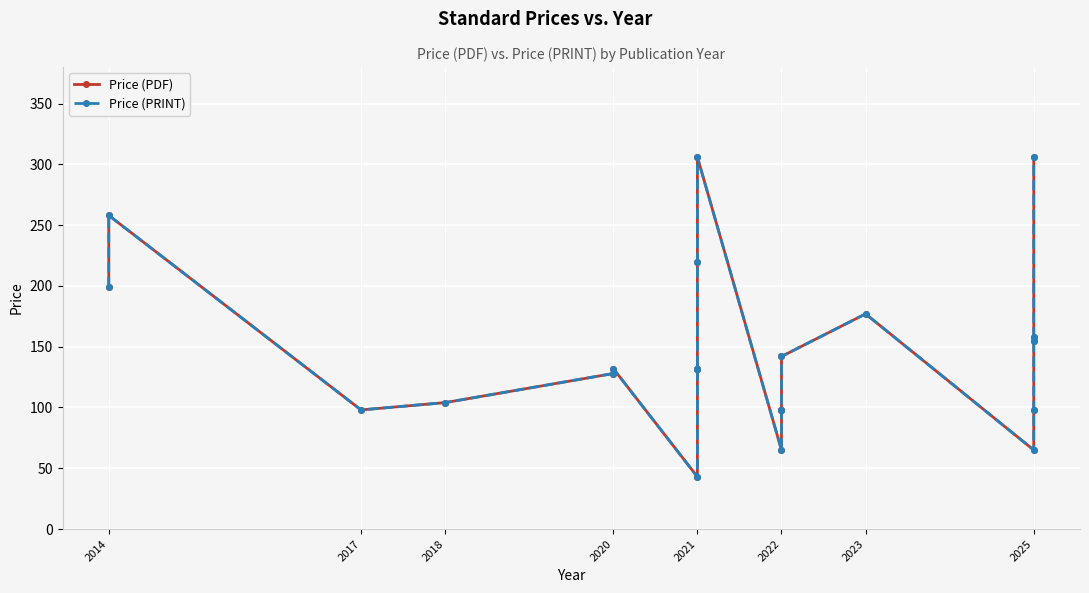

Which series has the largest range (max minus min)?

Price (PDF)